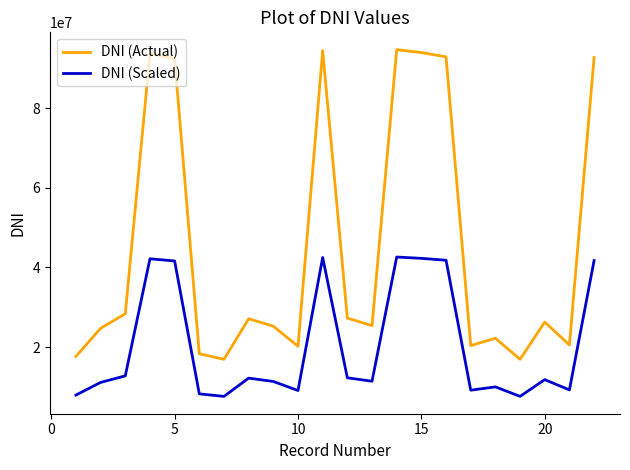

List the series in order of their peak value, lowest first.

DNI (Scaled), DNI (Actual)